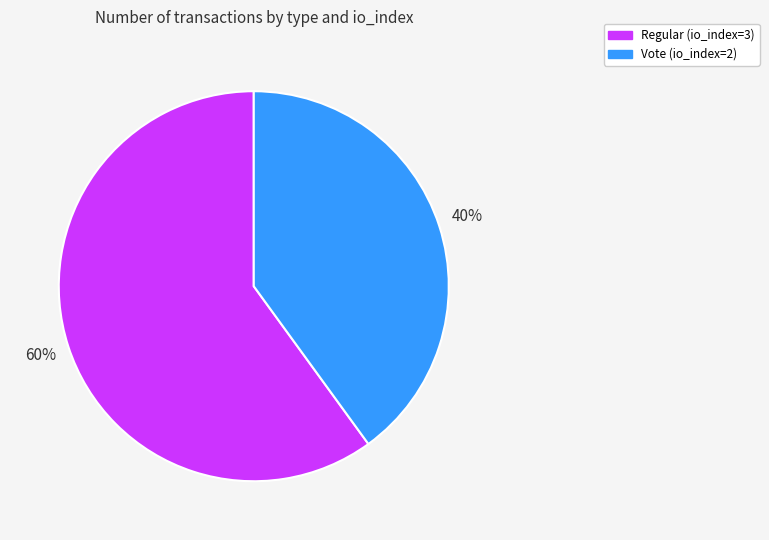

What is the ratio of the value at Regular (io_index=3) to the value at Vote (io_index=2)?

1.5